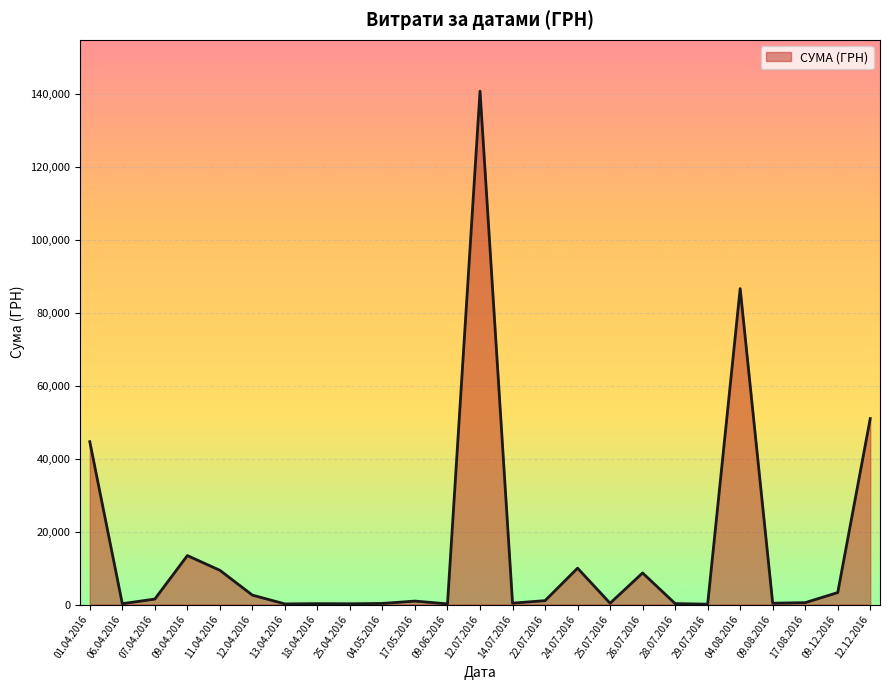

What is the difference between the values at 04.08.2016 and 26.07.2016?

77928.3